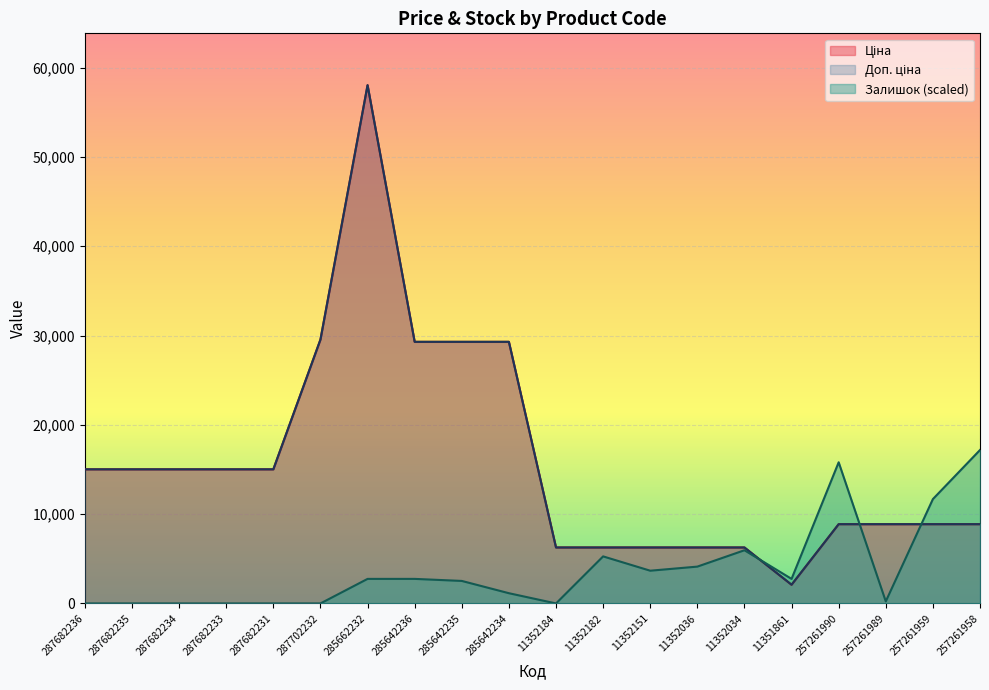

What is the lowest value of the Ціна series?

2094.3